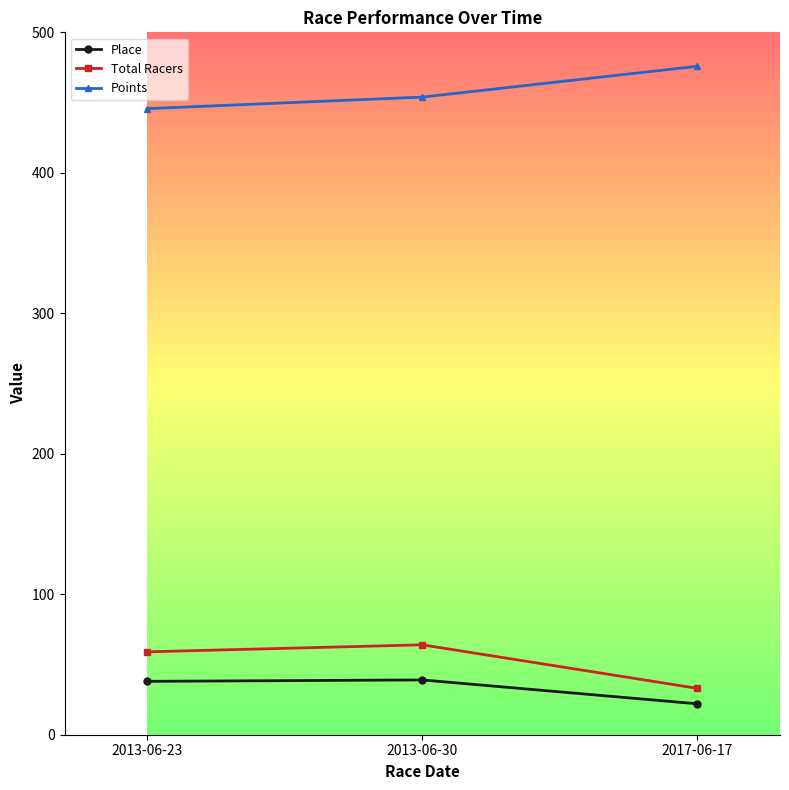

What is the average value of the Points series?

458.5